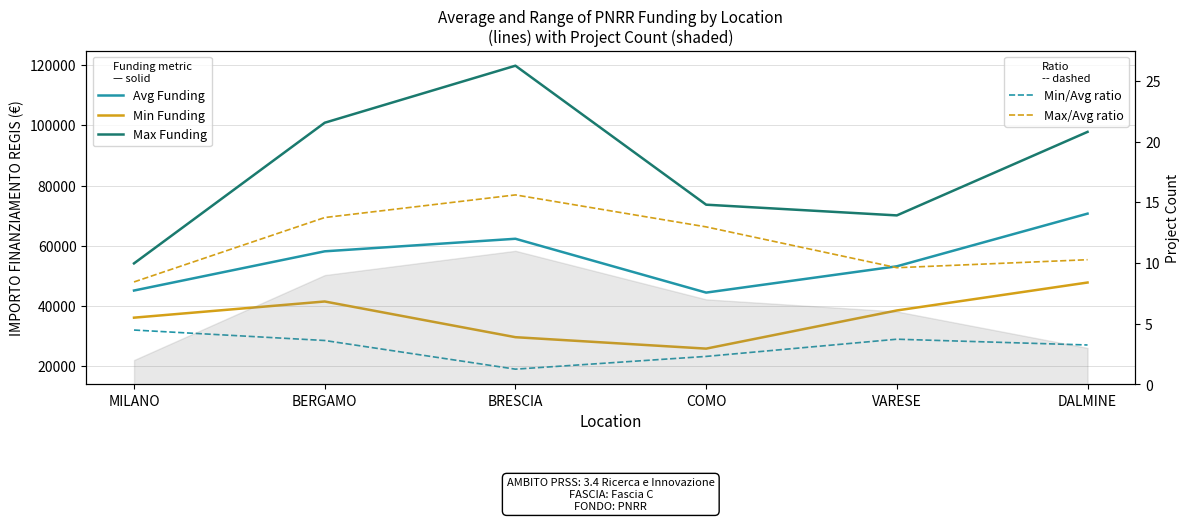

How many interior local peaks does the Avg Funding series have?

1